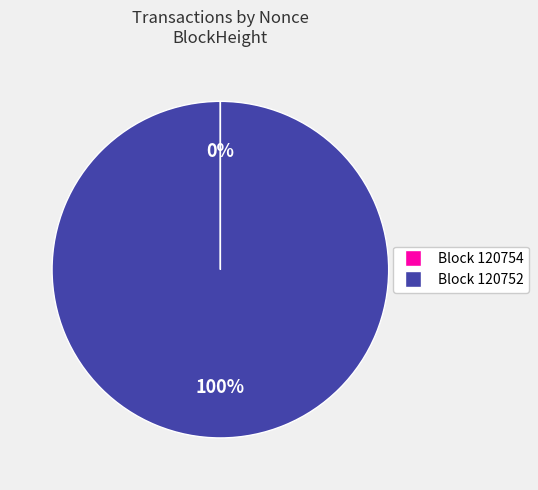

Does any single category account for the majority?

Yes